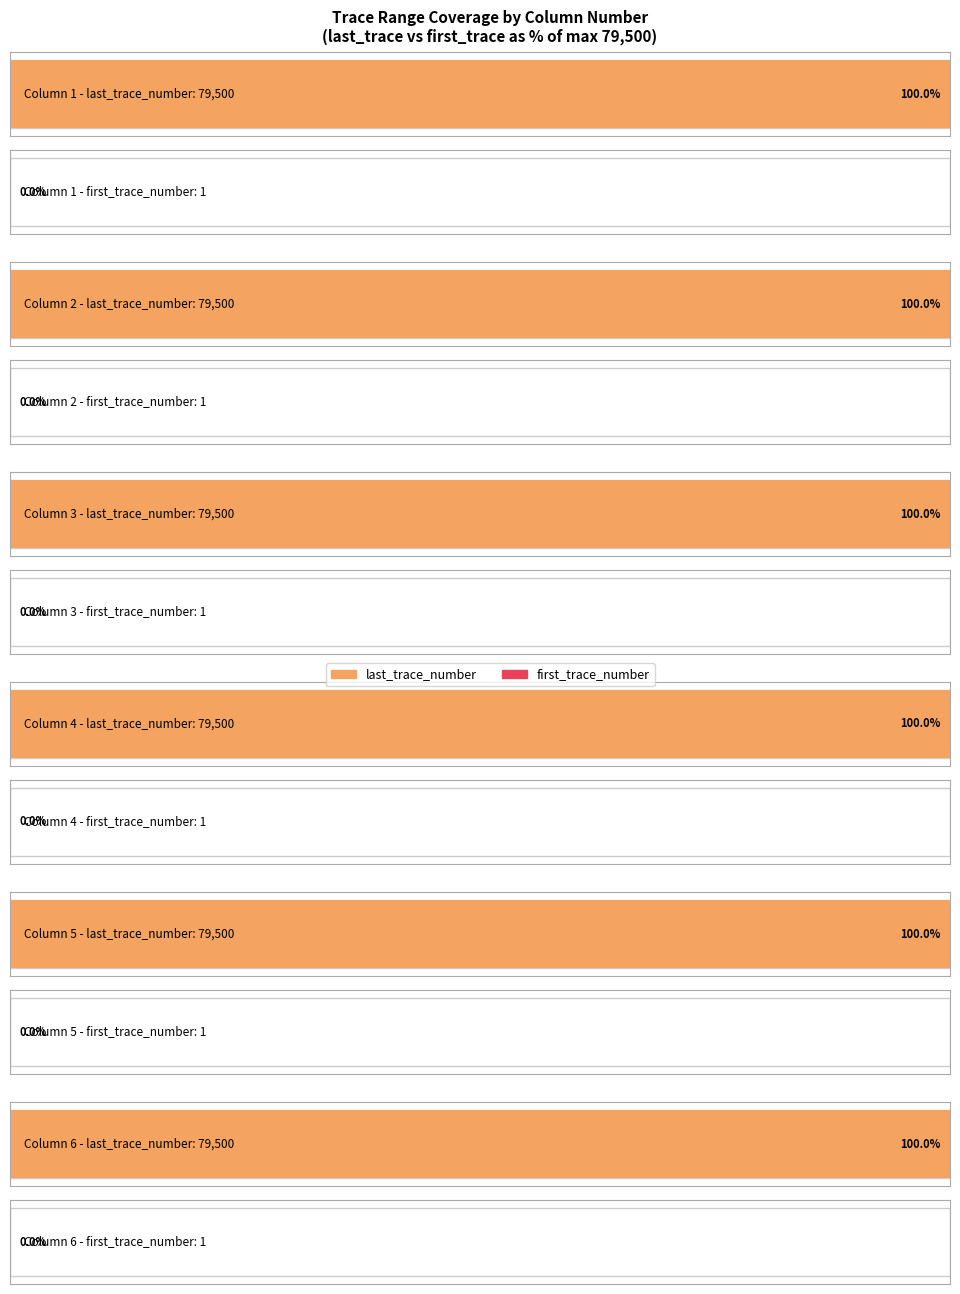

What are all the series names shown in the legend?

last_trace_number, first_trace_number